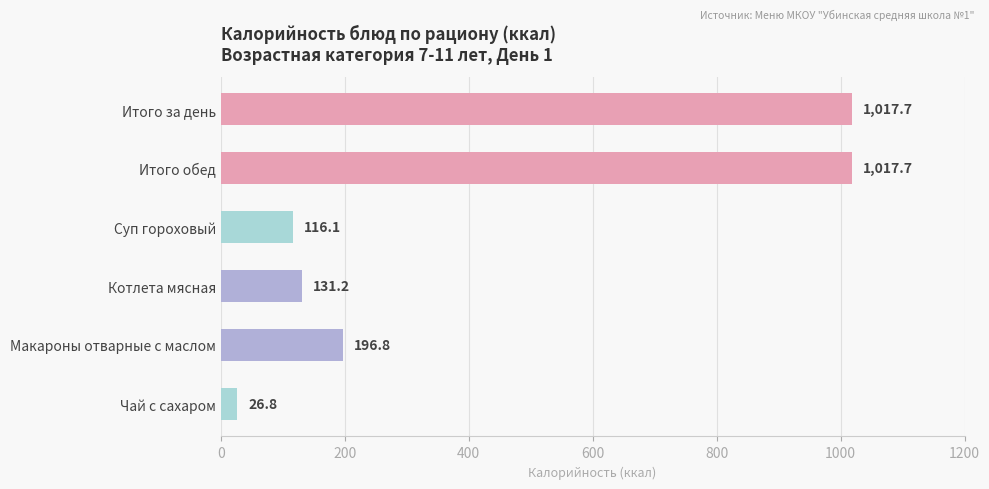

What is the difference between the values at Итого за день and Чай с сахаром?

990.9